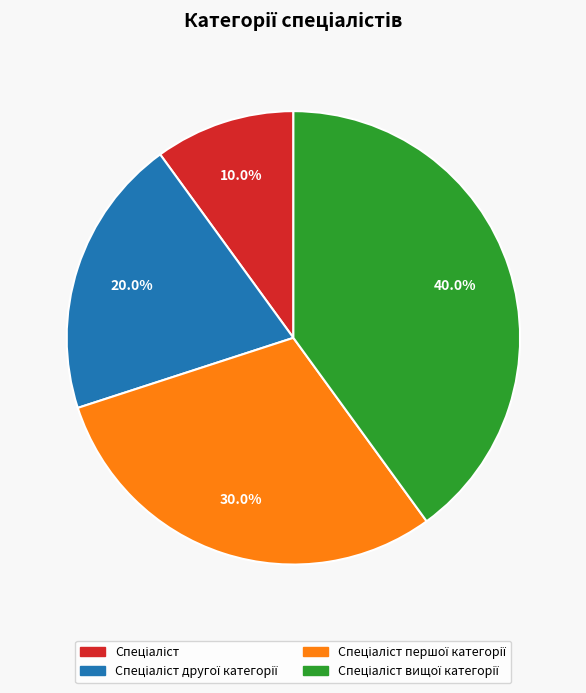

Is there any slice that represents more than half of the pie?

No